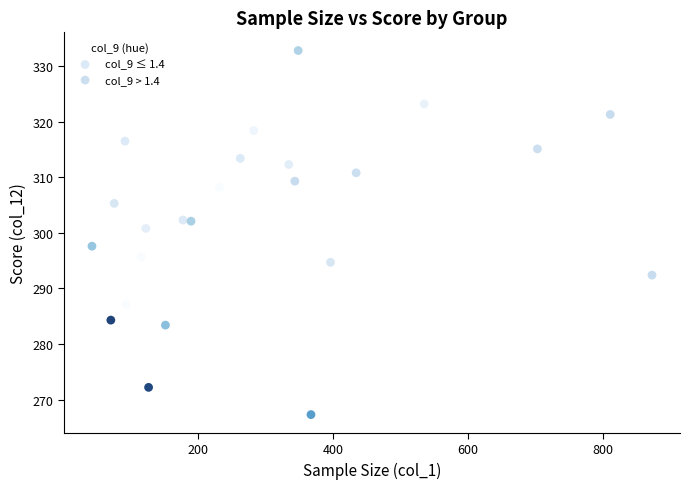

Which series reaches the minimum Y coordinate?

col_9 > 1.4